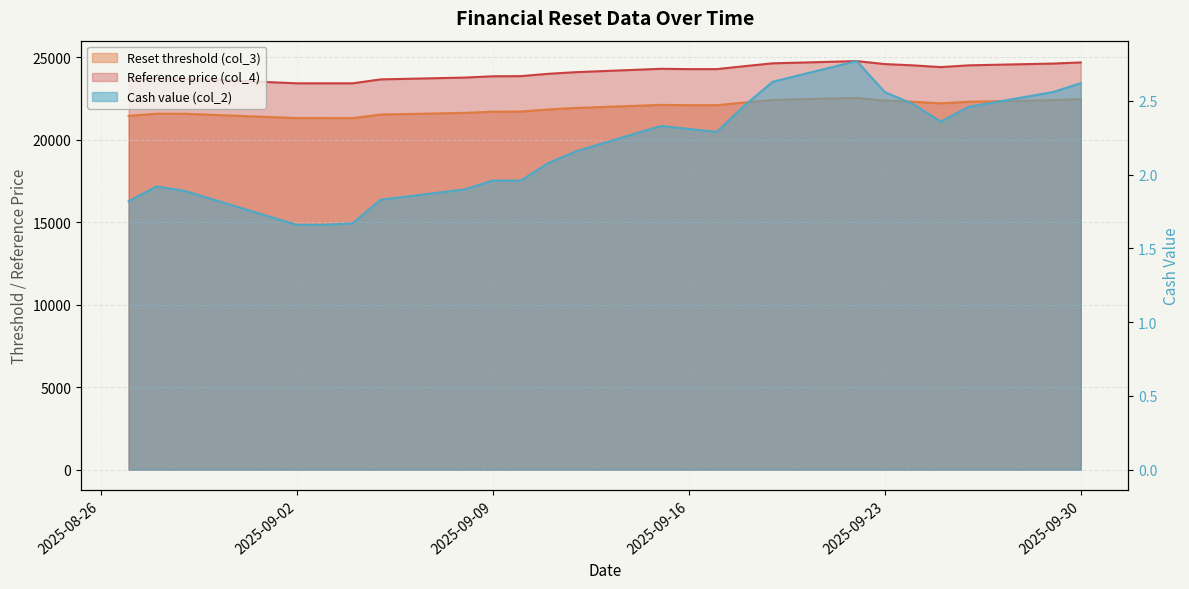

Reading right to left, extract all data points from this chart.

Reset threshold (col_3): 2025-09-30=22458.2	2025-09-29=22396.3	2025-09-26=22298.2	2025-09-25=22201.6	2025-09-24=22297.9	2025-09-23=22368.0	2025-09-22=22530.4	2025-09-19=22409.9	2025-09-18=22254.0	2025-09-17=22089.3	2025-09-16=22089.6	2025-09-15=22106.1	2025-09-12=21923.3	2025-09-11=21833.1	2025-09-10=21702.8	2025-09-09=21694.1	2025-09-08=21622.8	2025-09-05=21521.6	2025-09-04=21305.9	2025-09-03=21307.4	2025-09-02=21307.6	2025-08-29=21568.6	2025-08-28=21570.1	2025-08-27=21444.9
Cash value (col_2): 2025-09-30=2.6	2025-09-29=2.6	2025-09-26=2.5	2025-09-25=2.4	2025-09-24=2.5	2025-09-23=2.6	2025-09-22=2.8	2025-09-19=2.6	2025-09-18=2.5	2025-09-17=2.3	2025-09-16=2.3	2025-09-15=2.3	2025-09-12=2.2	2025-09-11=2.1	2025-09-10=2.0	2025-09-09=2.0	2025-09-08=1.9	2025-09-05=1.8	2025-09-04=1.7	2025-09-03=1.7	2025-09-02=1.7	2025-08-29=1.9	2025-08-28=1.9	2025-08-27=1.8
Reference price (col_4): 2025-09-30=24680.0	2025-09-29=24611.4	2025-09-26=24503.8	2025-09-25=24397.3	2025-09-24=24503.6	2025-09-23=24580.2	2025-09-22=24761.1	2025-09-19=24626.2	2025-09-18=24454.9	2025-09-17=24274.2	2025-09-16=24274.2	2025-09-15=24293.8	2025-09-12=24092.2	2025-09-11=23992.6	2025-09-10=23849.3	2025-09-09=23839.8	2025-09-08=23762.3	2025-09-05=23652.4	2025-09-04=23414.8	2025-09-03=23414.8	2025-09-02=23415.4	2025-08-29=23703.5	2025-08-28=23703.5	2025-08-27=23565.8